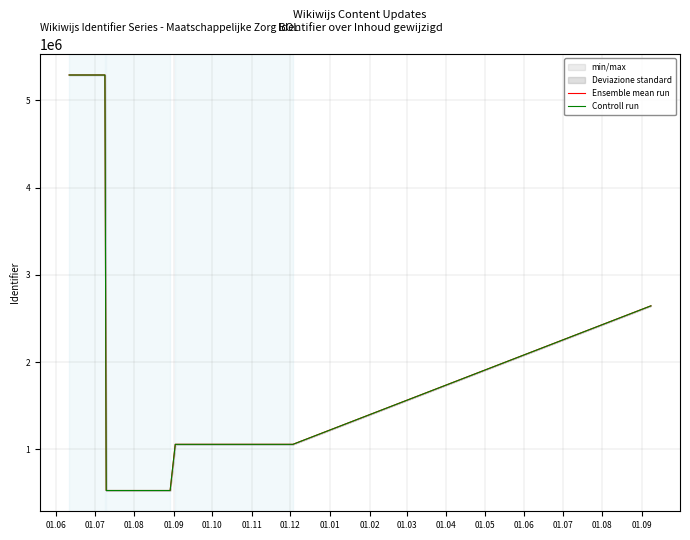

What is the maximum value for Ensemble mean run?

5290774.5